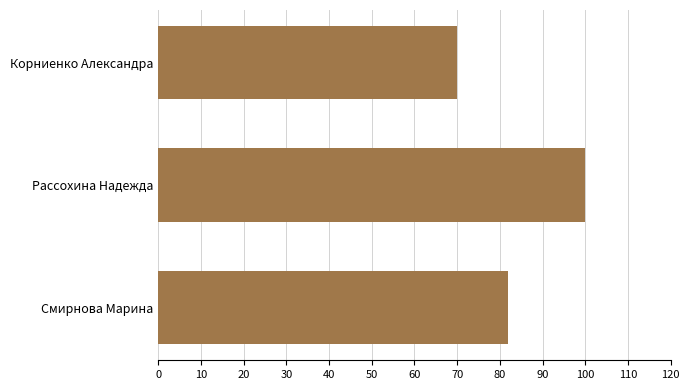

Rank the categories by value from lowest to highest.

Корниенко Александра, Смирнова Марина, Рассохина Надежда